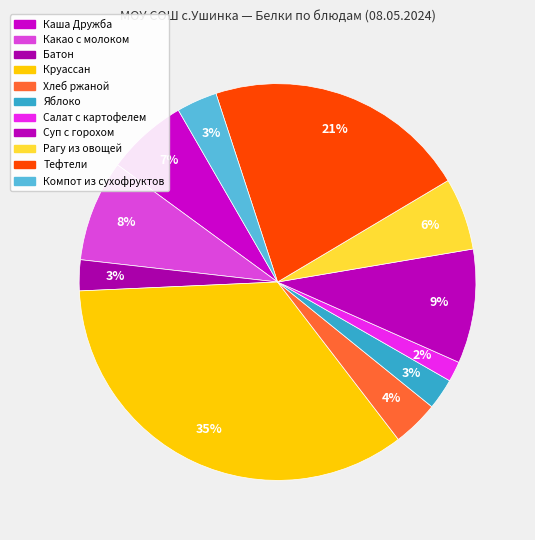

What is the change in value from Каша Дружба to Какао с молоком?

+1.0